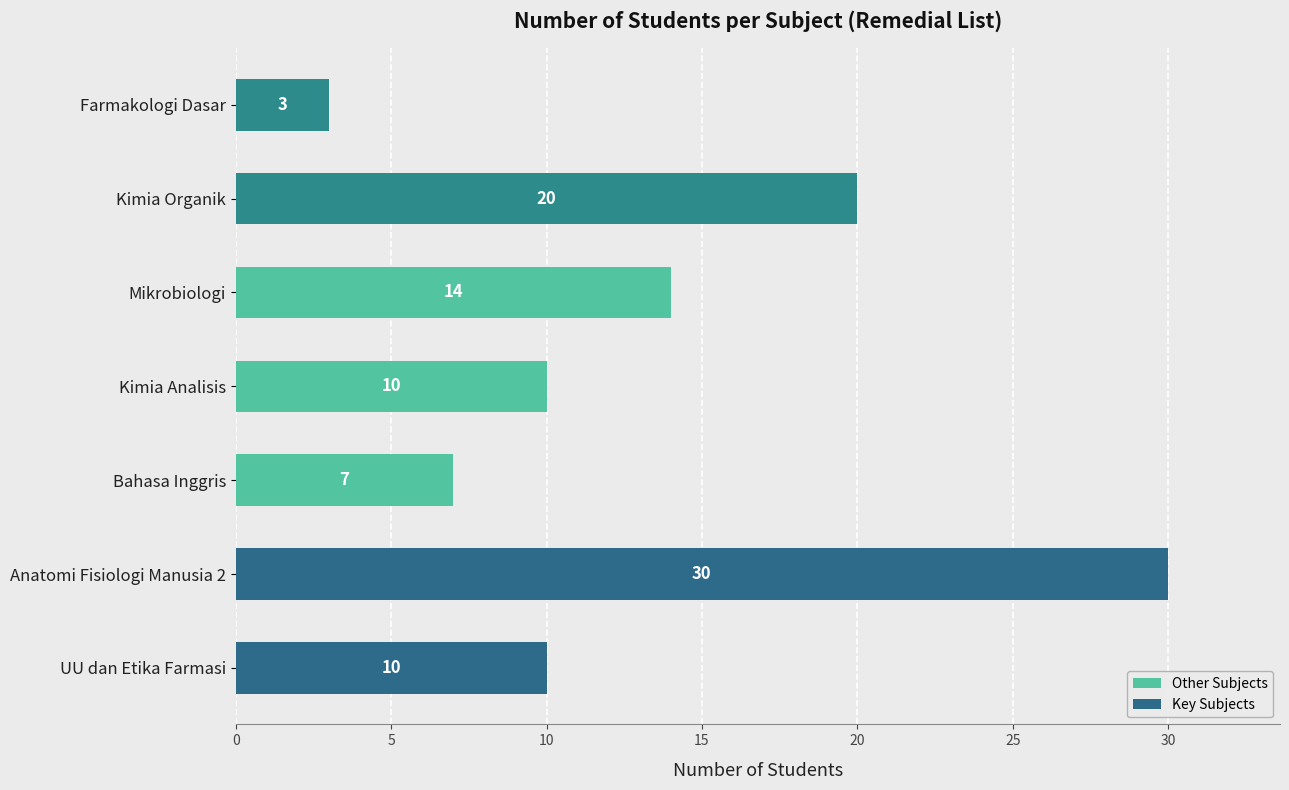

At which label is the value closest to 16?

Mikrobiologi